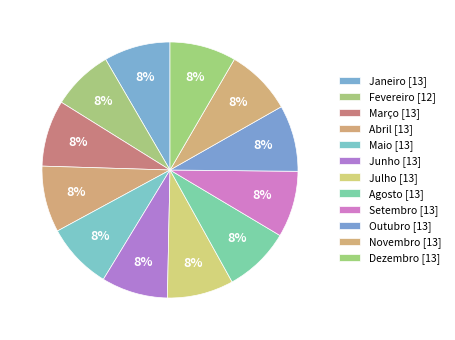

How many slices are in this pie chart?

12